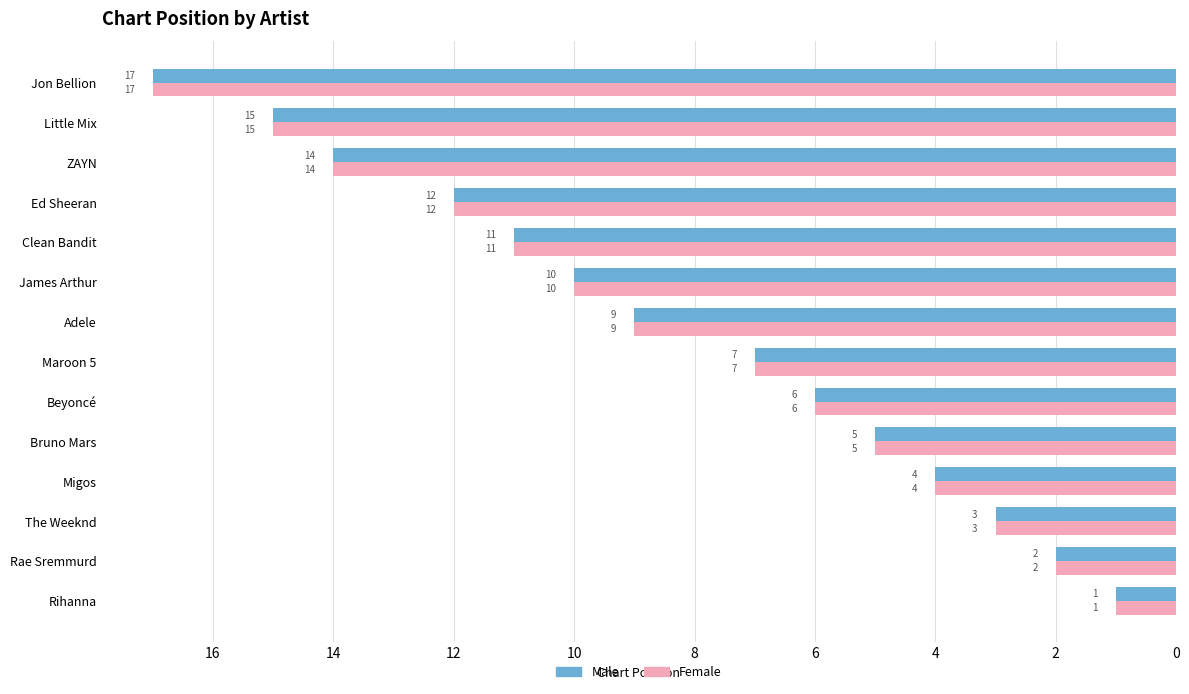

The value of Female at Rihanna is 0. True or false?

False